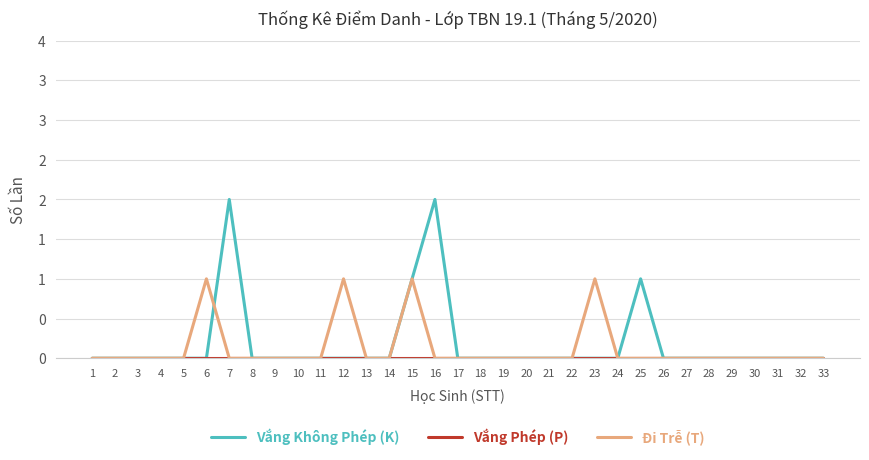

Rank the categories by Vắng Phép (P) value from lowest to highest.

1, 2, 3, 4, 5, 6, 7, 8, 9, 10, 11, 12, 13, 14, 15, 16, 17, 18, 19, 20, 21, 22, 23, 24, 25, 26, 27, 28, 29, 30, 31, 32, 33